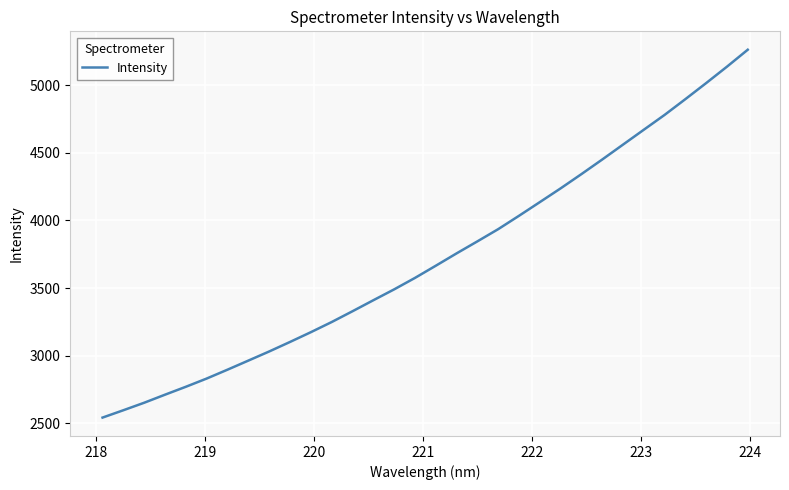

What is the difference between the maximum and minimum values?

2717.9